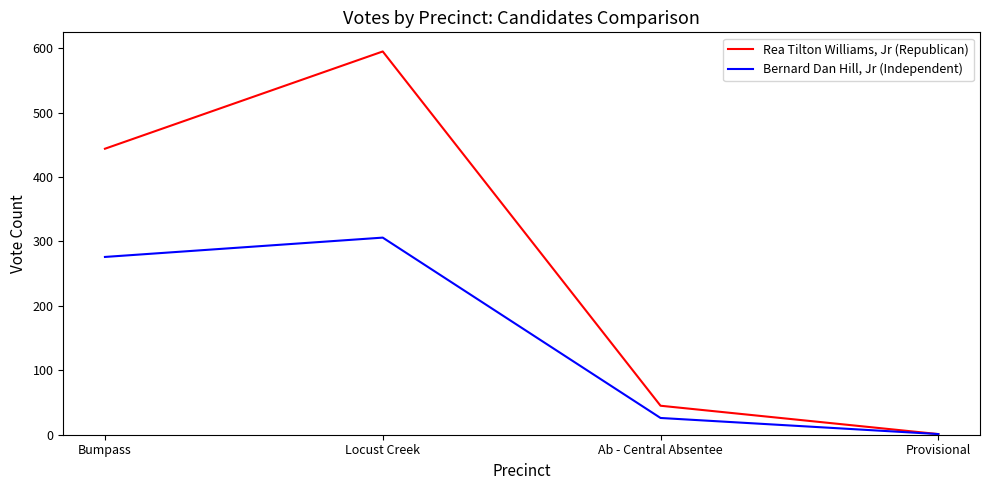

Where is Bernard Dan Hill, Jr (Independent) nearest to the value 153?

Bumpass